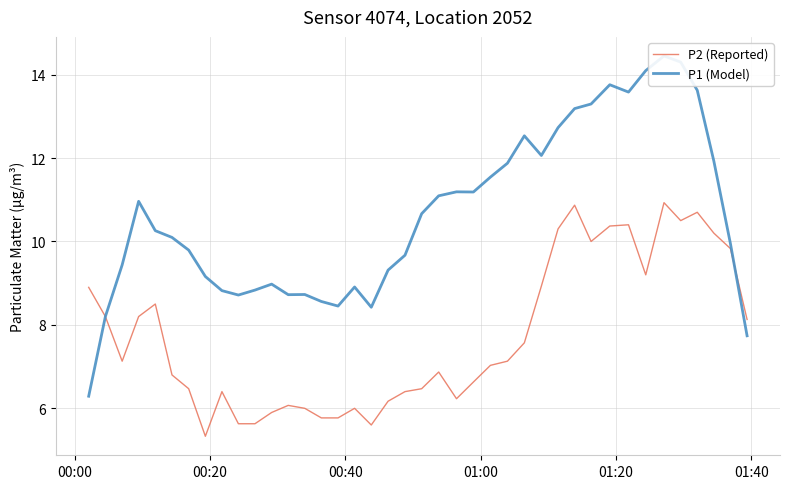

What is the maximum value for P2 (Reported)?

10.9